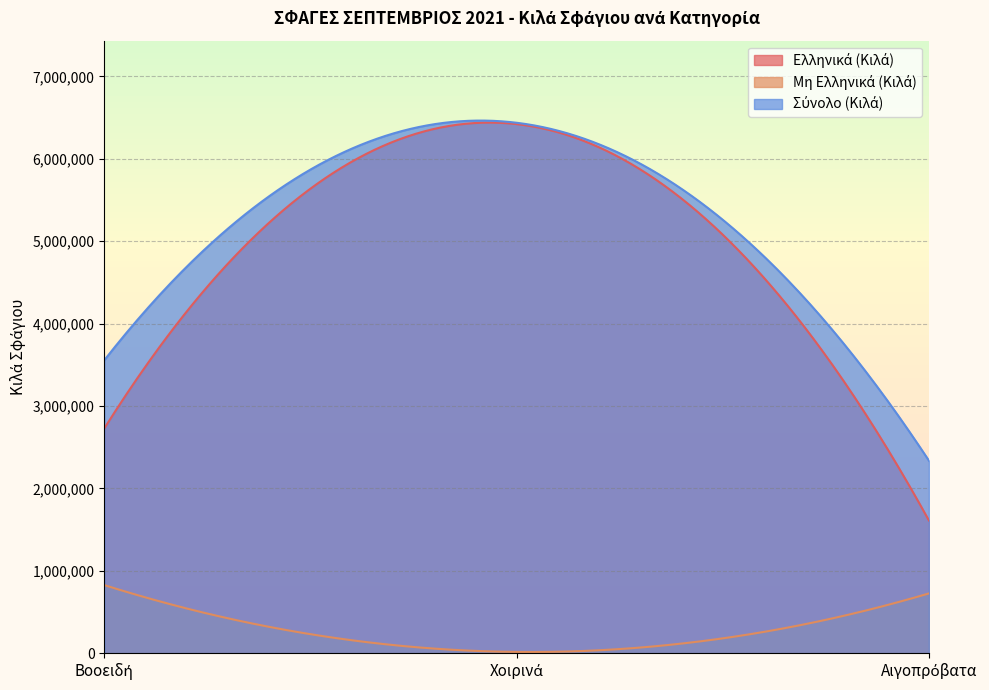

The value of Σύνολο (Κιλά) at Βοοειδή is 3555177. True or false?

True